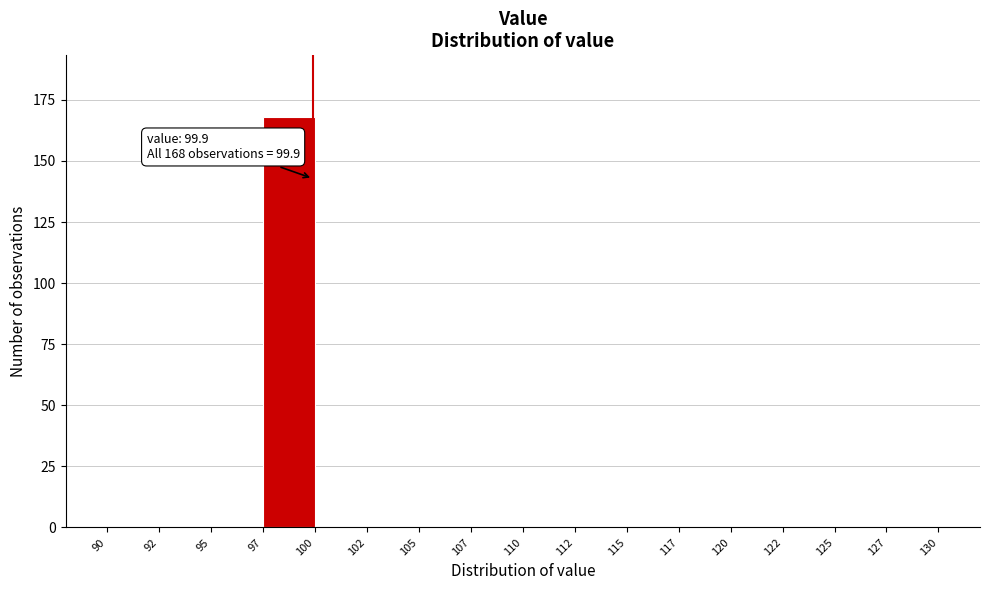

Reading left to right, extract all data points from this chart.

90=0	92=0	95=0	97=168	100=0	102=0	105=0	107=0	110=0	112=0	115=0	117=0	120=0	122=0	125=0	127=0